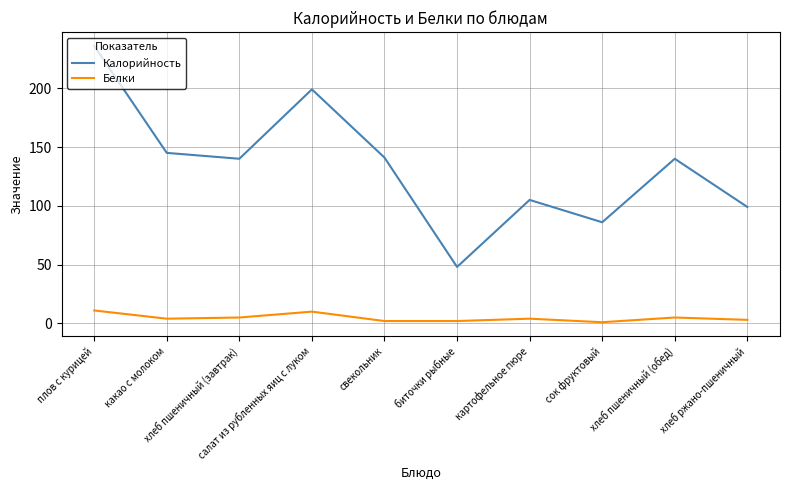

Where is the first local minimum for Калорийность?

хлеб пшеничный (завтрак)